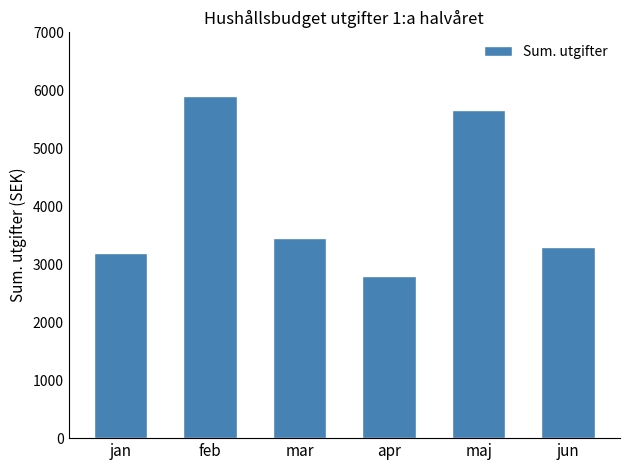

Where is the data nearest to the value 4350?

mar